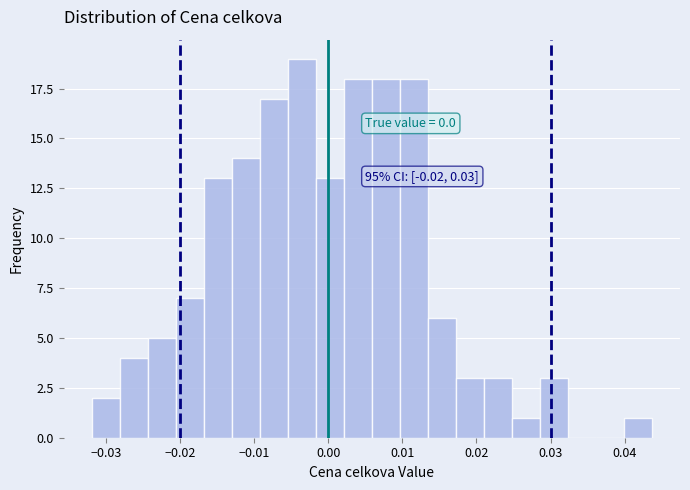

Read against the x-axis, roughly where is the centre of the tallest bar?

-0.004